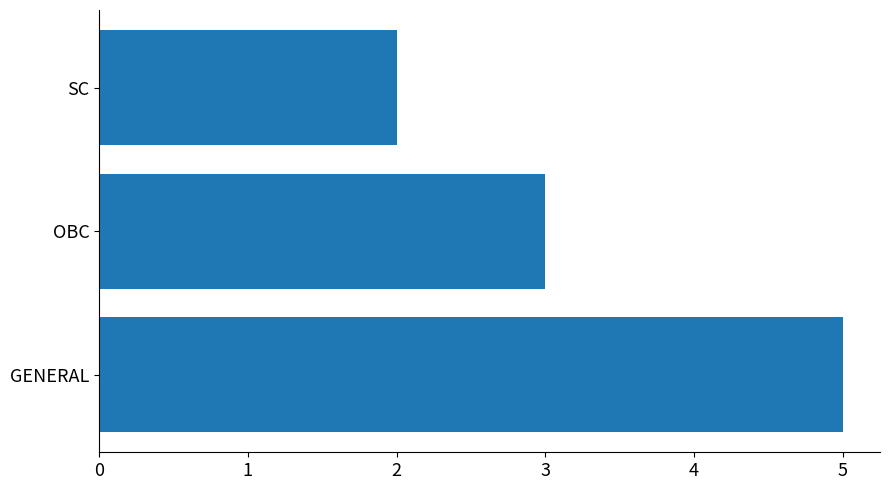

Rank the categories by value from highest to lowest.

GENERAL, OBC, SC